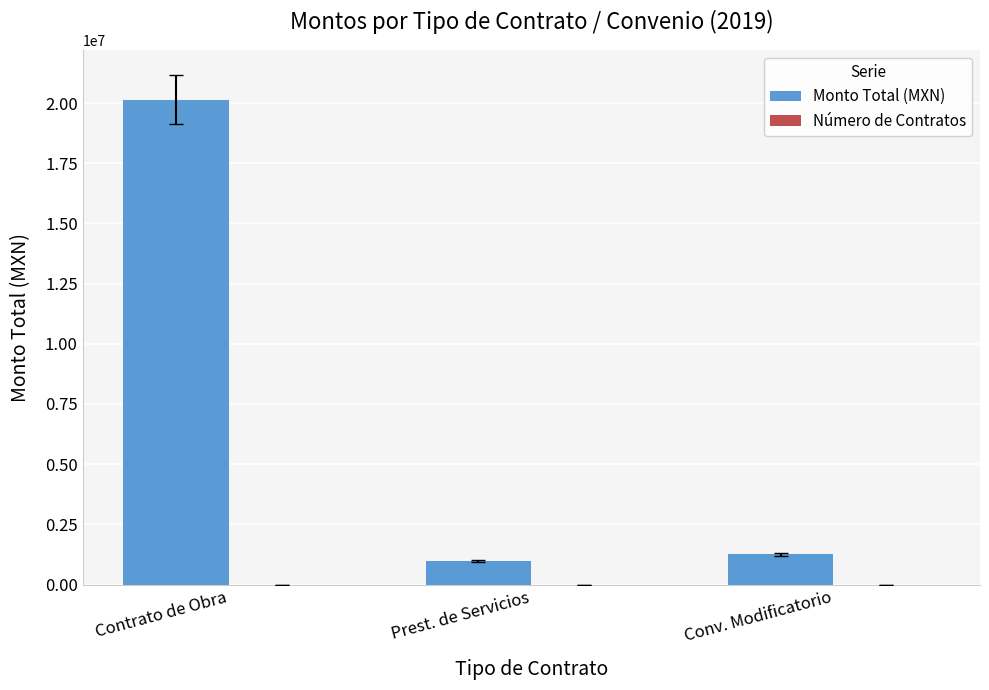

Which series has the widest spread of values?

Monto Total (MXN)